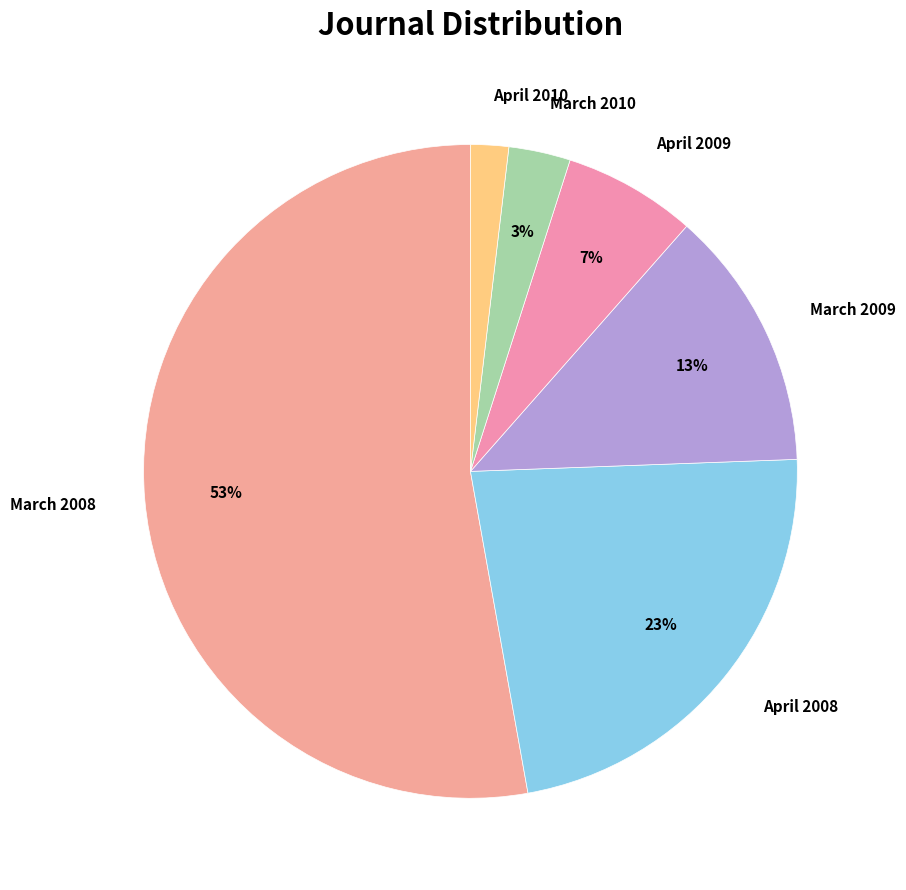

Is the sum of March 2008 and April 2008 greater than half?

Yes